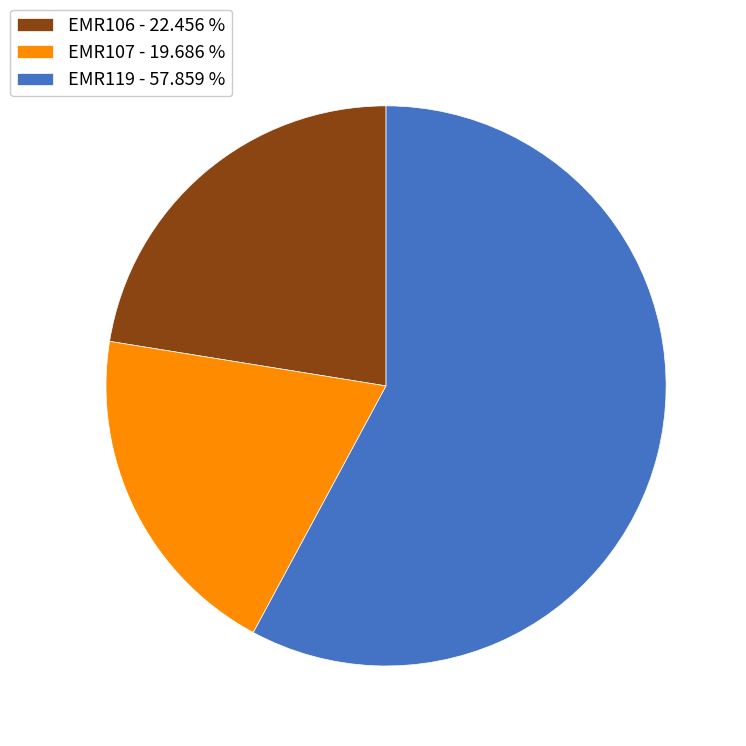

Which has a higher value, EMR107 or EMR119?

EMR119